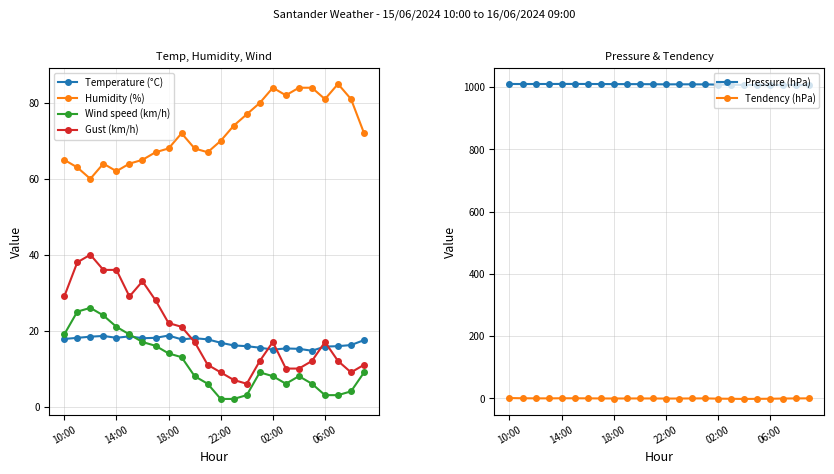

Is the value of Humidity (%) at 9 greater than the value of Wind speed (km/h) at 7?

Yes